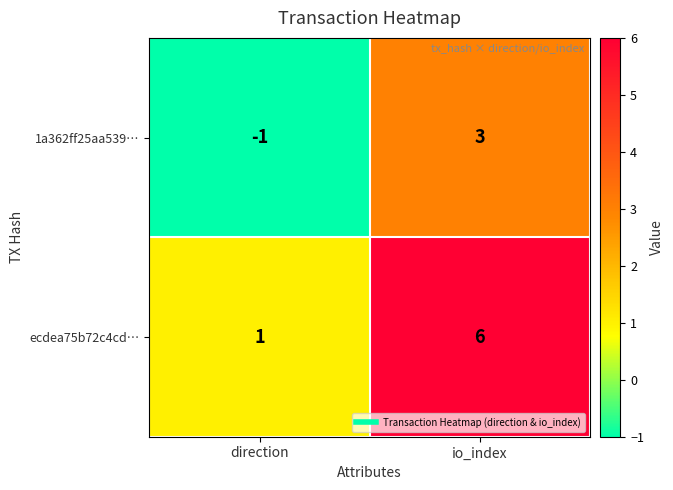

The value of ecdea75b72c4cd… at io_index is 6. True or false?

True